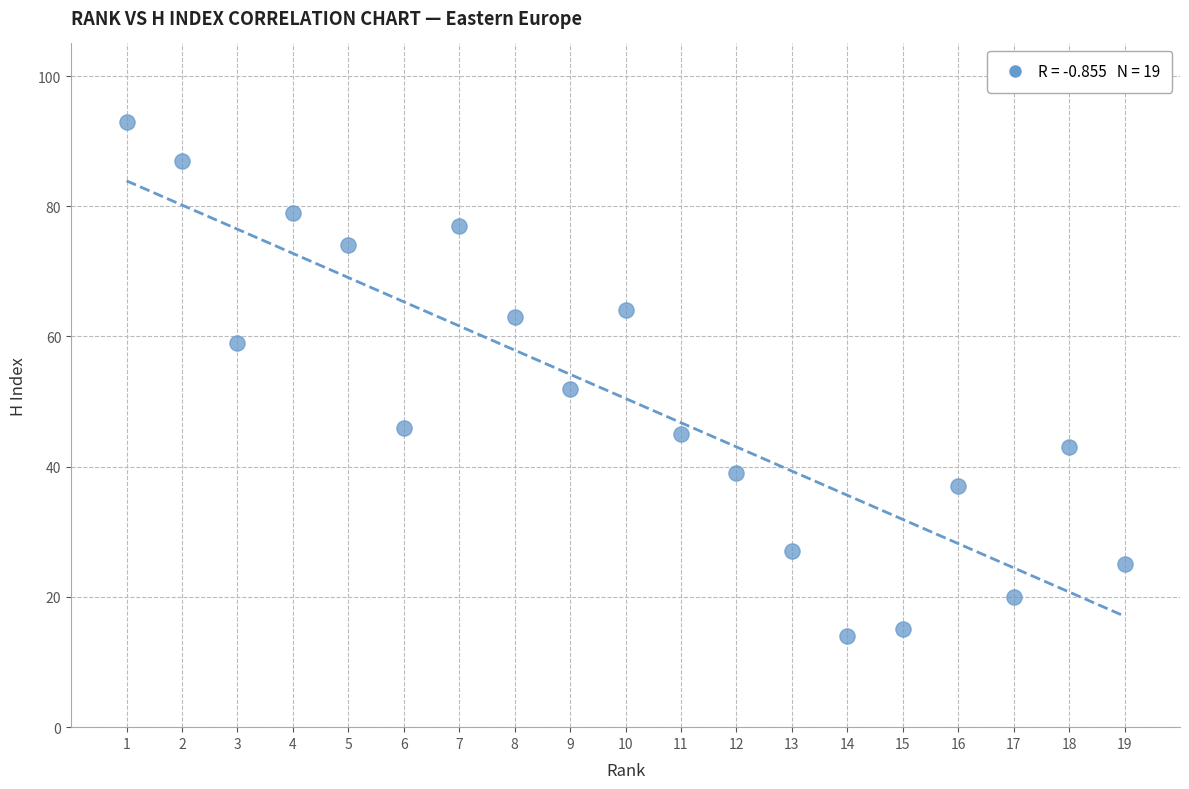

What is the range of X values (max minus min)?

18